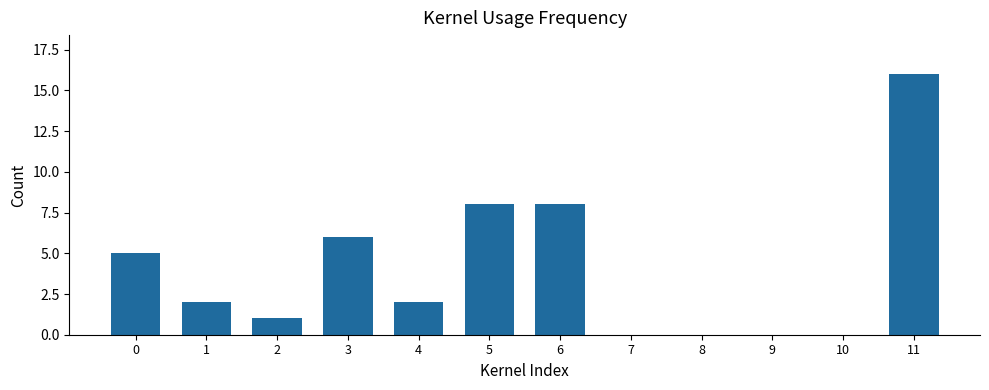

Between 0 and 11, which is larger?

11